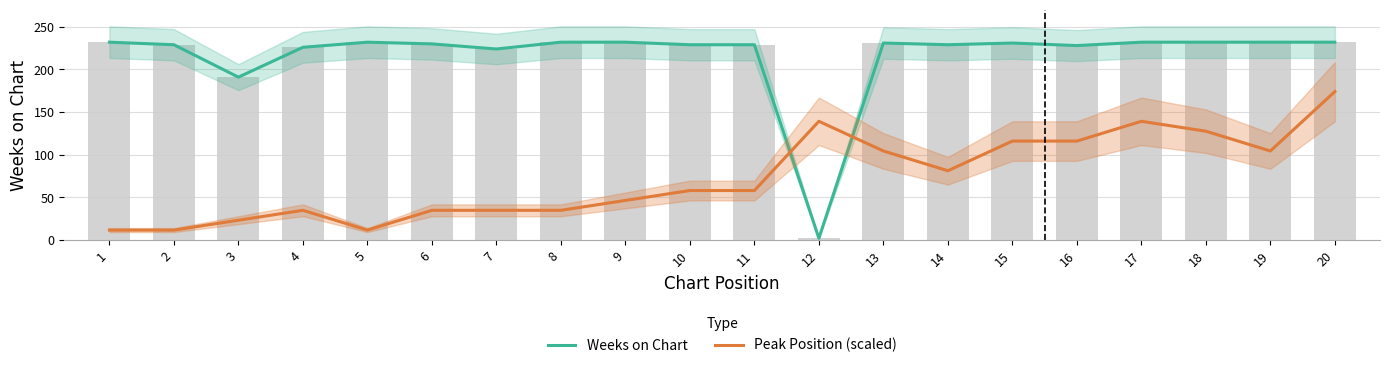

List the series in order of their overall mean, highest first.

Weeks on Chart, Peak Position (scaled)